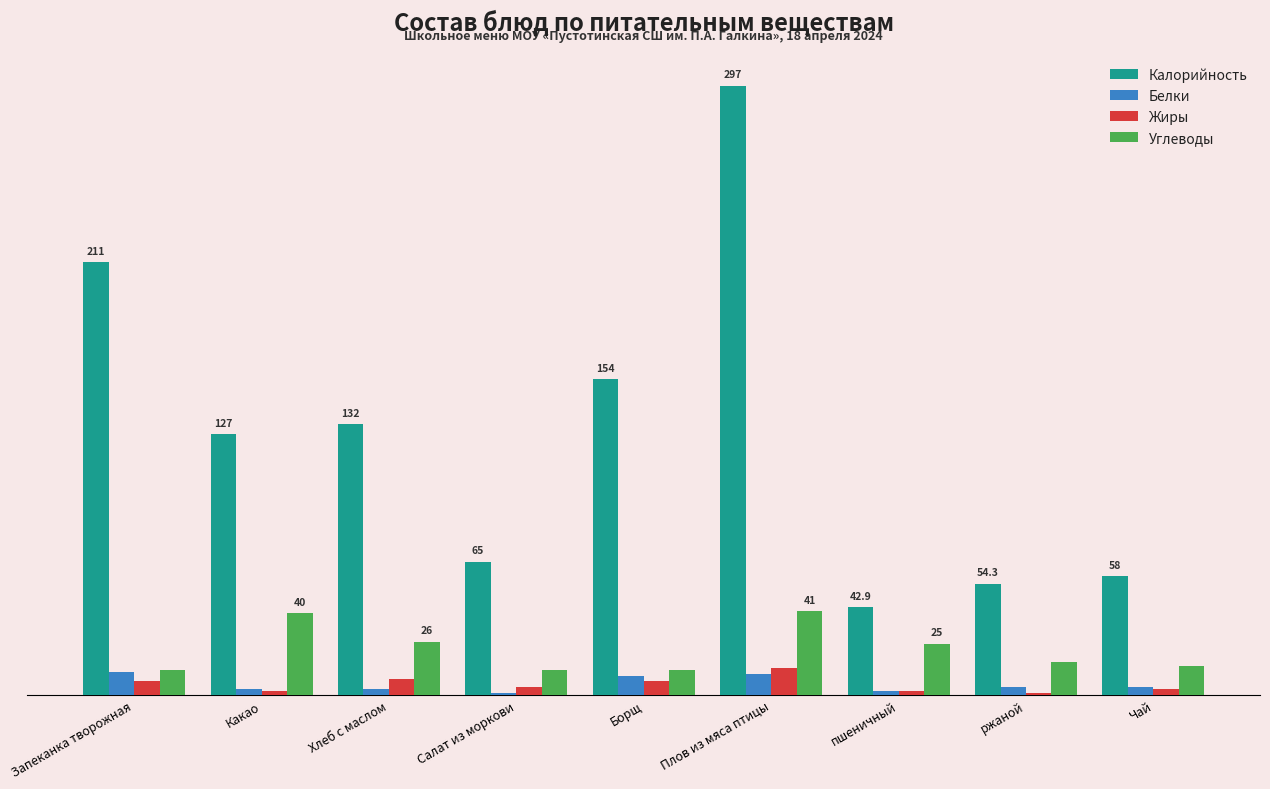

Does the chart contain stacked bars?

No